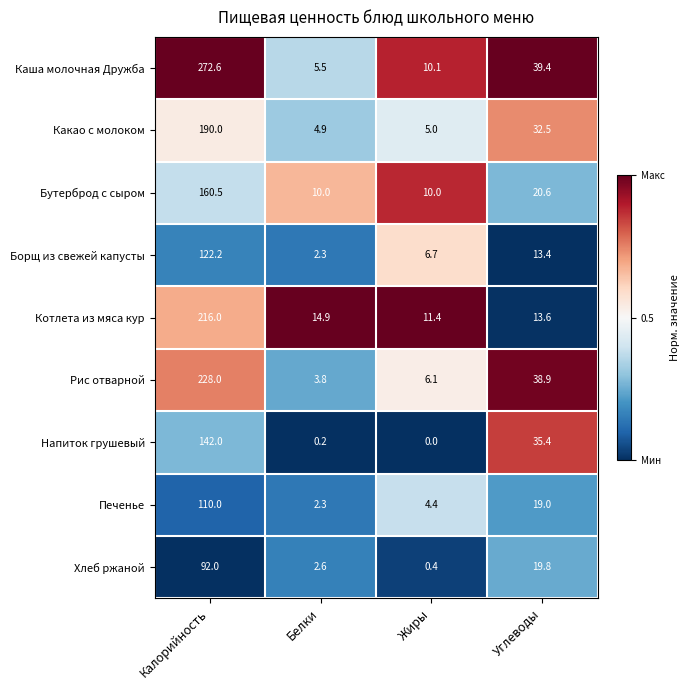

Where does the Каша молочная Дружба series first go above 39?

Калорийность